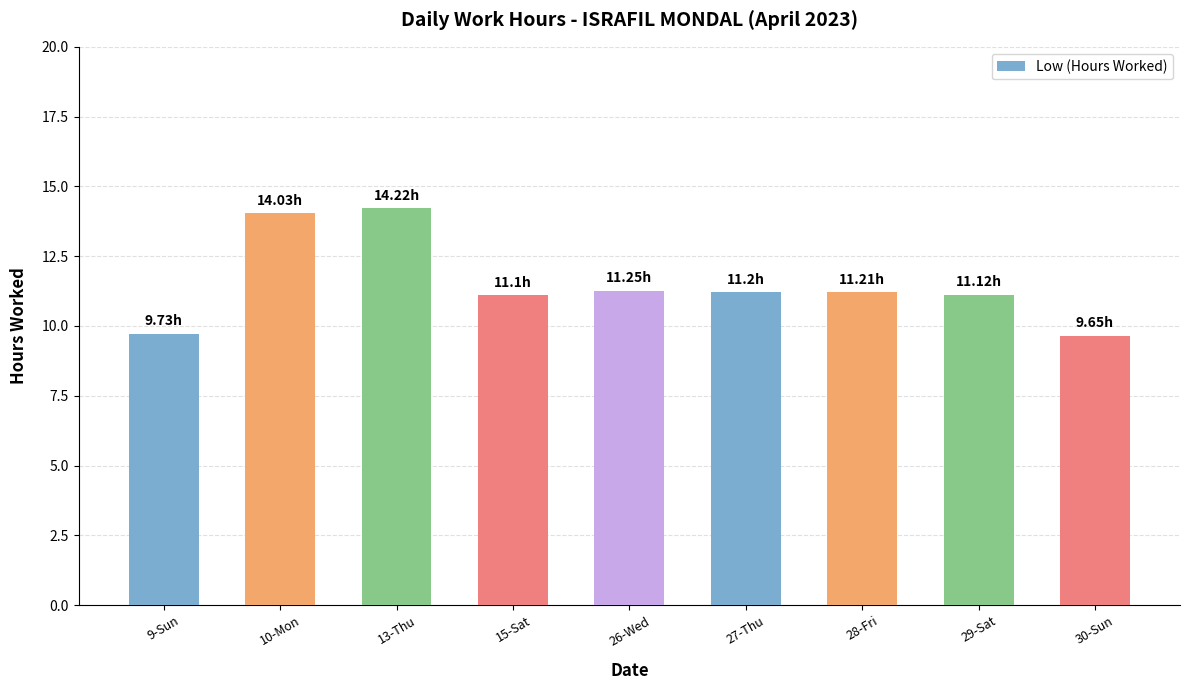

What is the difference between the values at 9-Sun and 27-Thu?

1.5